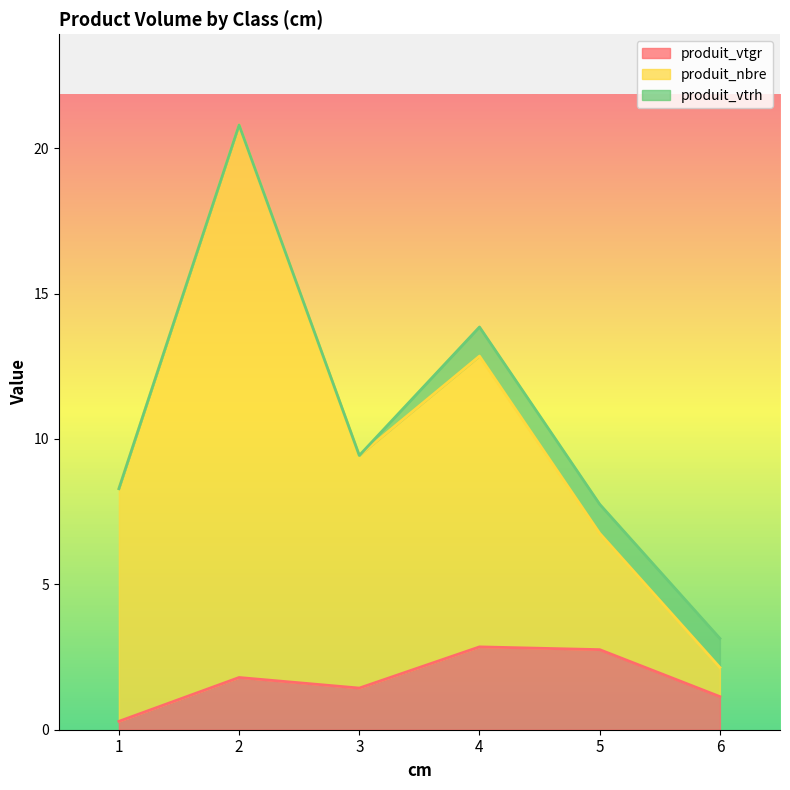

The value of produit_vtgr at 3 is 1.9. True or false?

False